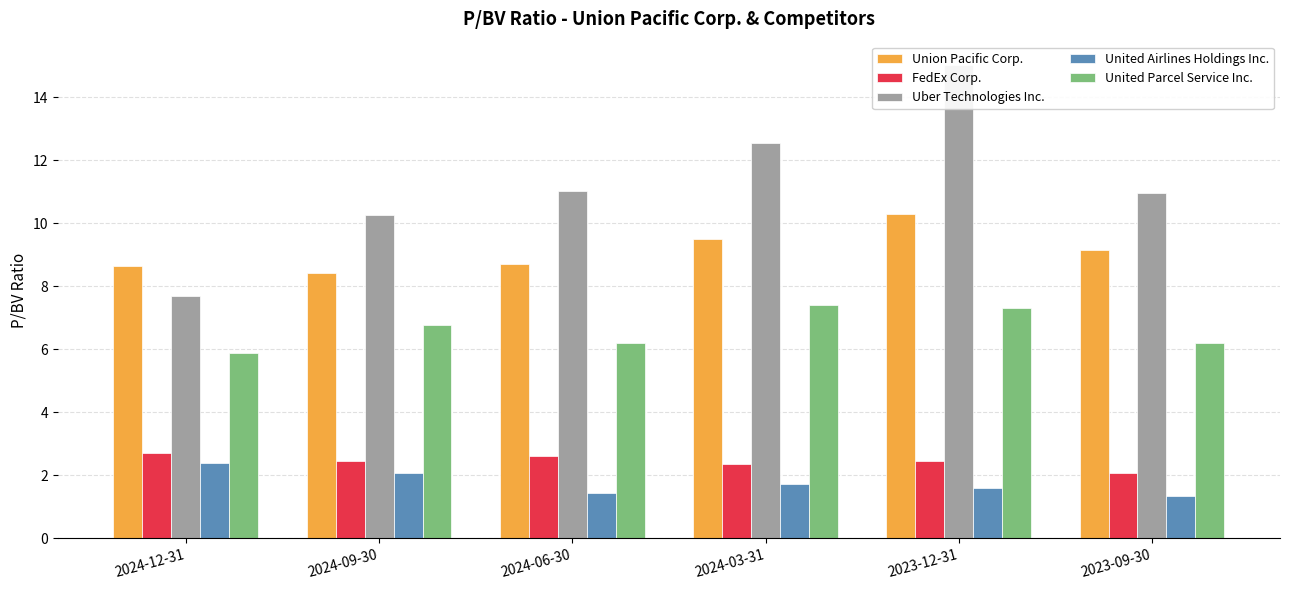

How many bars are there in each group?

5